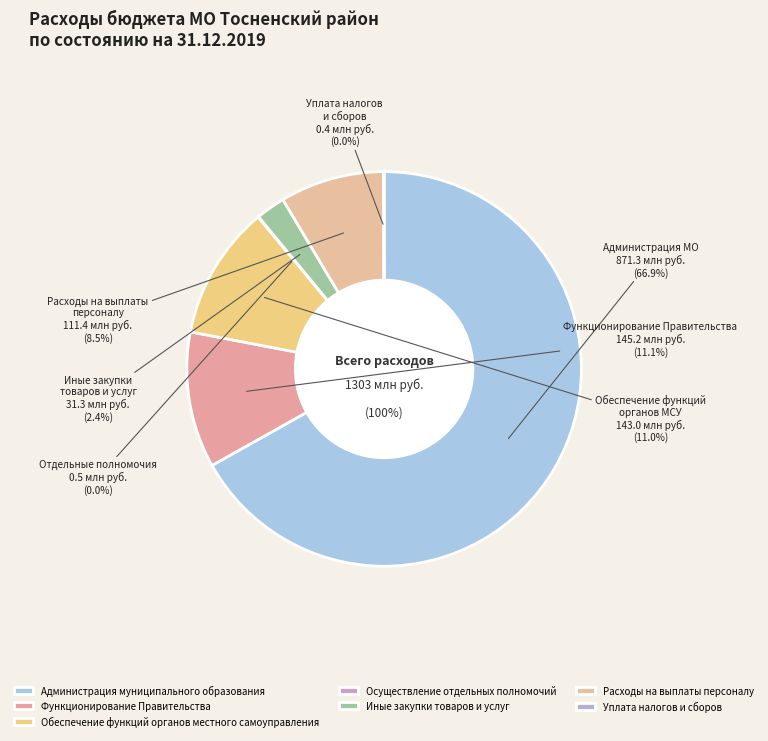

To the nearest percent, what percentage of the pie is Администрация муниципального образования?

67%